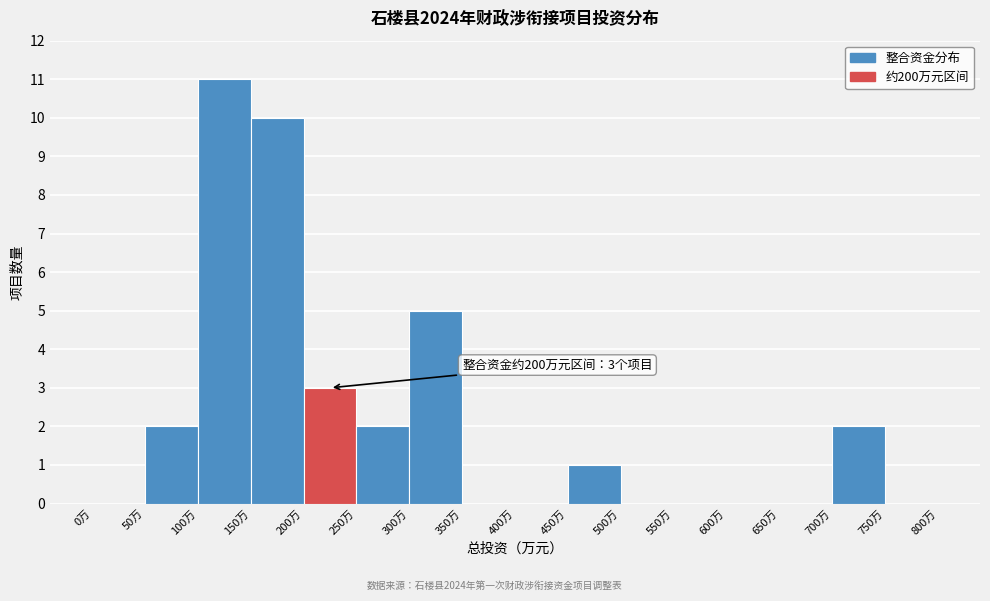

Which range on the x-axis has the tallest bar?

100 to 150